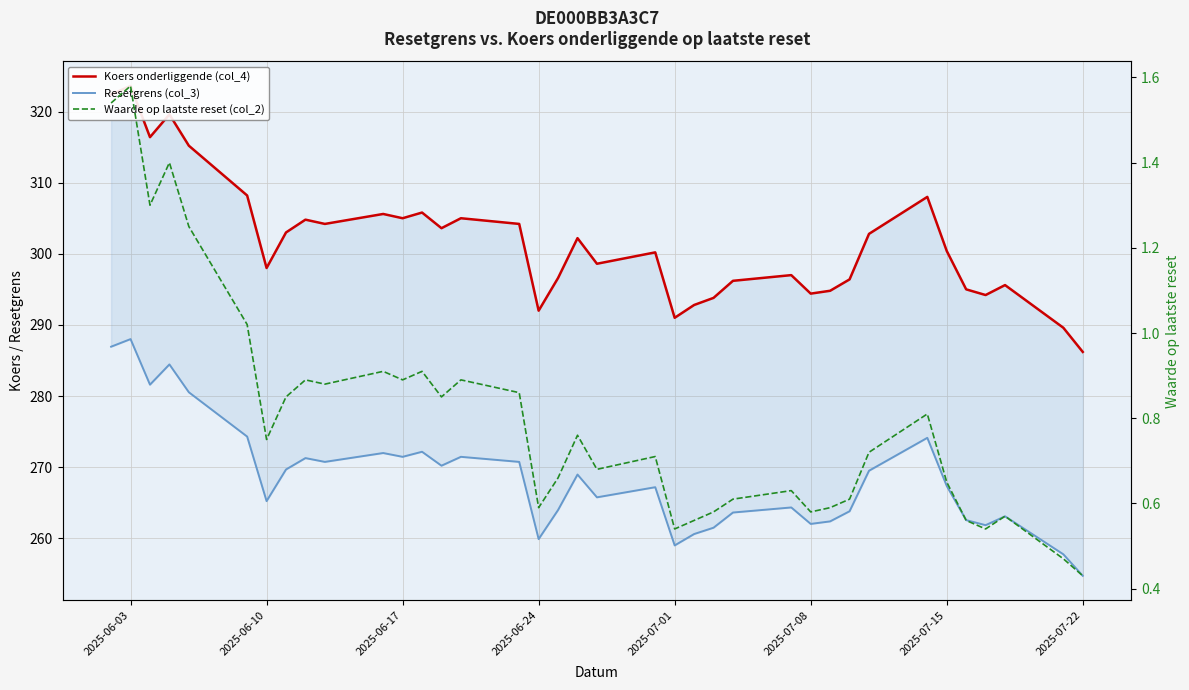

True or false: Koers onderliggende (col_4) and Resetgrens (col_3) intersect in this chart.

False